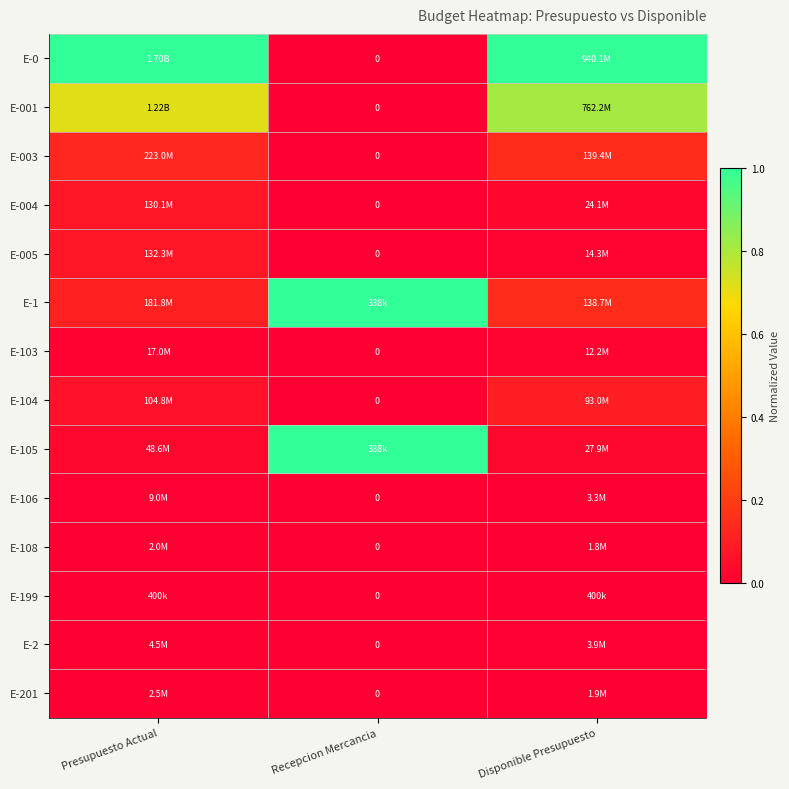

Is it true that E-1 equals 0.1 at Presupuesto Actual?

False